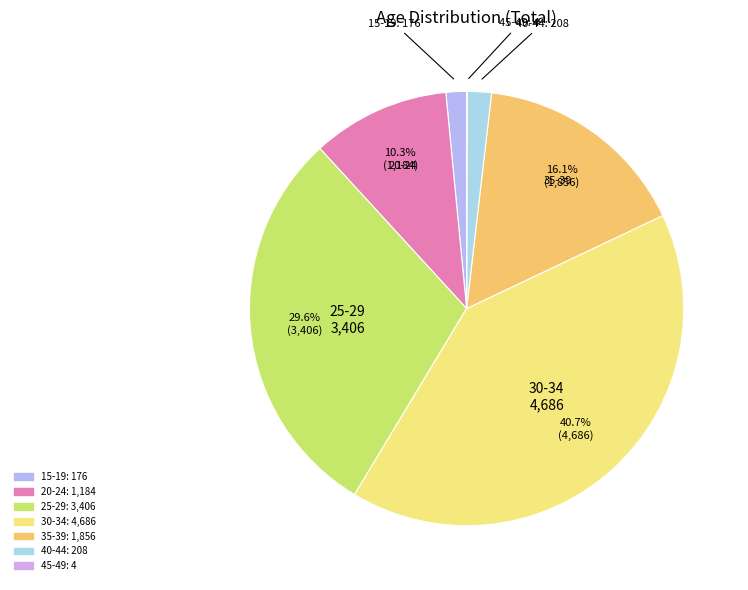

Does 15-19 represent more than half of the total?

No